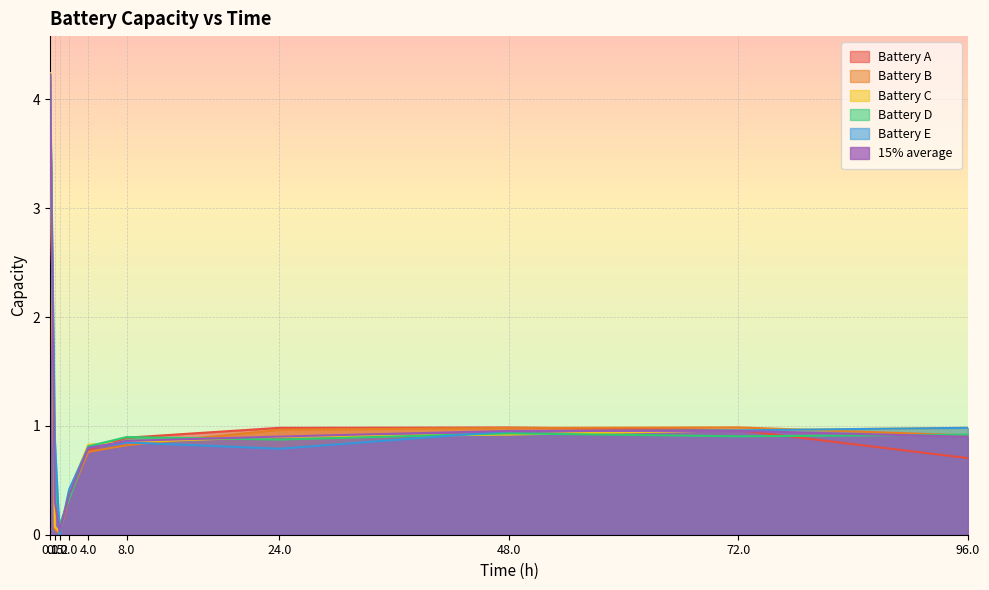

Where is the first local maximum for 15% average?

72